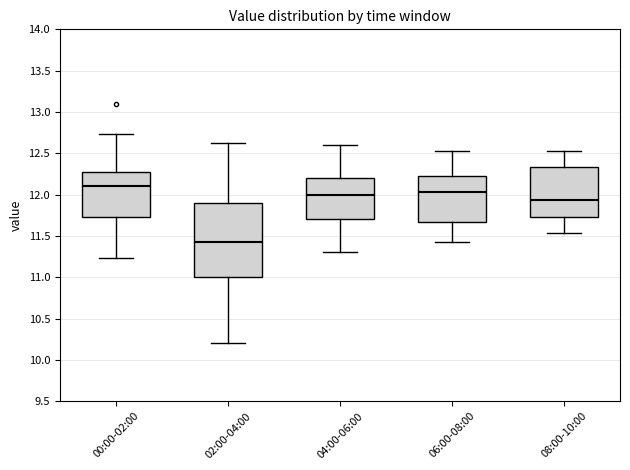

Reading left to right, transcribe this box plot: for each box, give where its median line is, the range the box spans, and where its two whiskers end, as read against the y-axis. The values are not printed on the chart, so give them approximately, as read against the axis.

00:00-02:00: median 12.10, box 11.75 to 12.25, whiskers 11.25 to 12.75
02:00-04:00: median 11.45, box 11.00 to 11.90, whiskers 10.20 to 12.65
04:00-06:00: median 12.00, box 11.70 to 12.20, whiskers 11.30 to 12.60
06:00-08:00: median 12.05, box 11.65 to 12.25, whiskers 11.45 to 12.55
08:00-10:00: median 11.95, box 11.75 to 12.35, whiskers 11.55 to 12.55